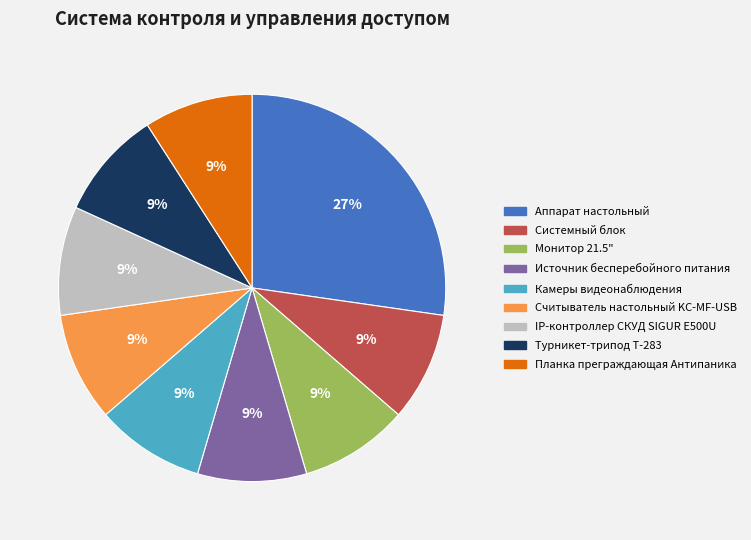

Does Планка преграждающая Антипаника represent more than half of the total?

No